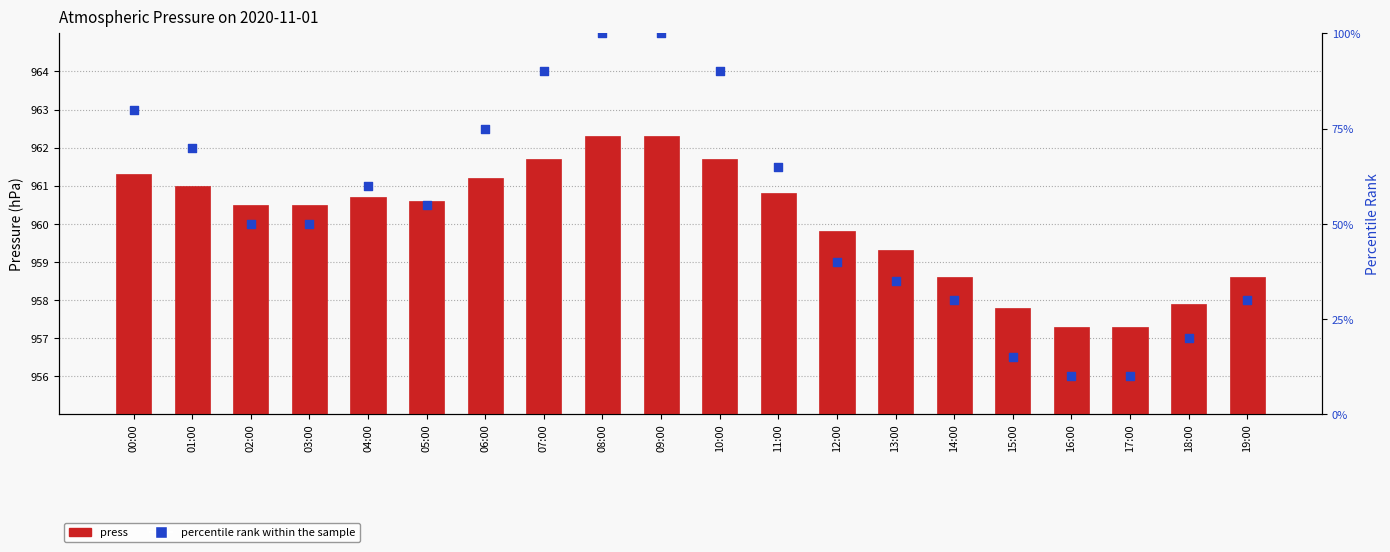

What are all the series names shown in the legend?

press, percentile rank within the sample